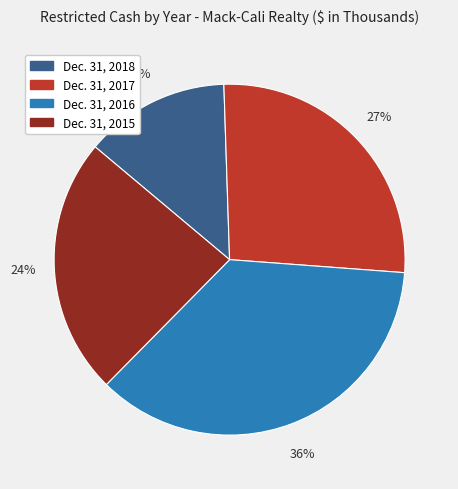

Which has a higher value, Dec. 31, 2015 or Dec. 31, 2018?

Dec. 31, 2015